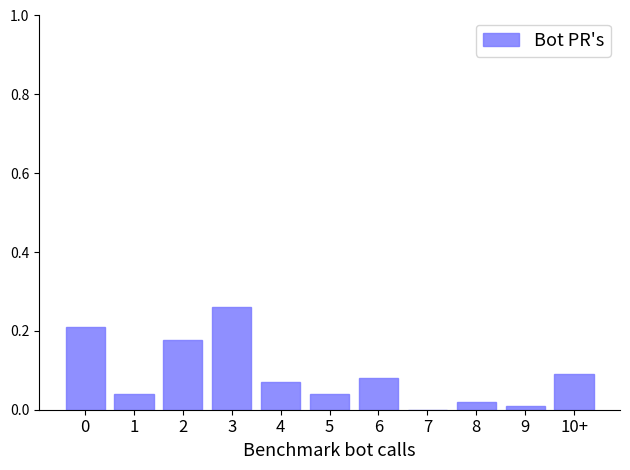

Which label corresponds to the largest value in the chart?

3